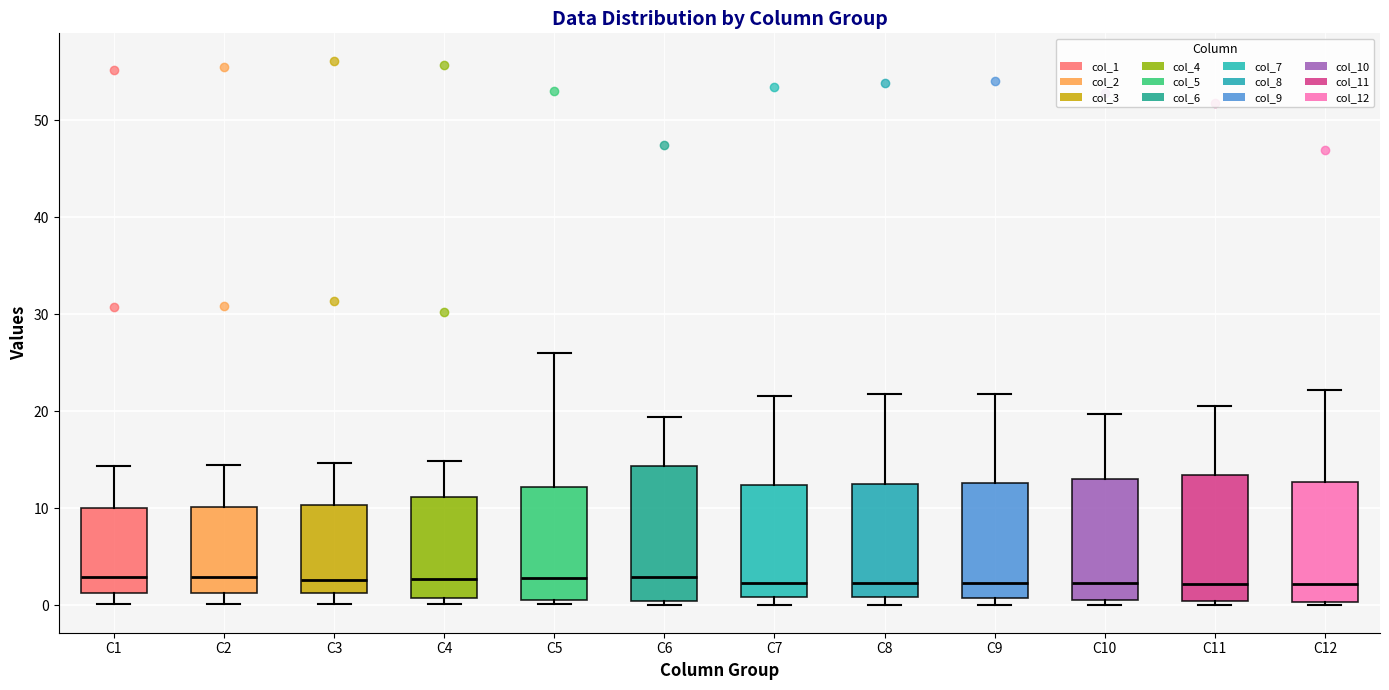

Where does the lower whisker of the box for C1 end on the y-axis? The values are not printed on the chart, so give them approximately, as read against the axis.

0